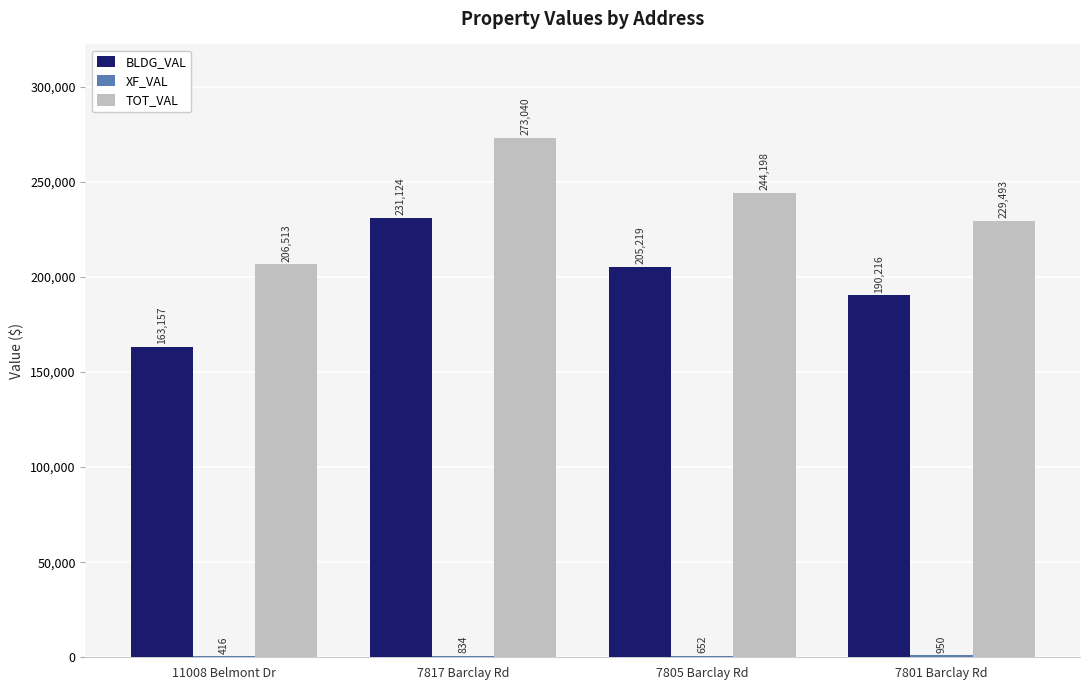

True or false: BLDG_VAL has a value of 147699 at 7817 Barclay Rd.

False